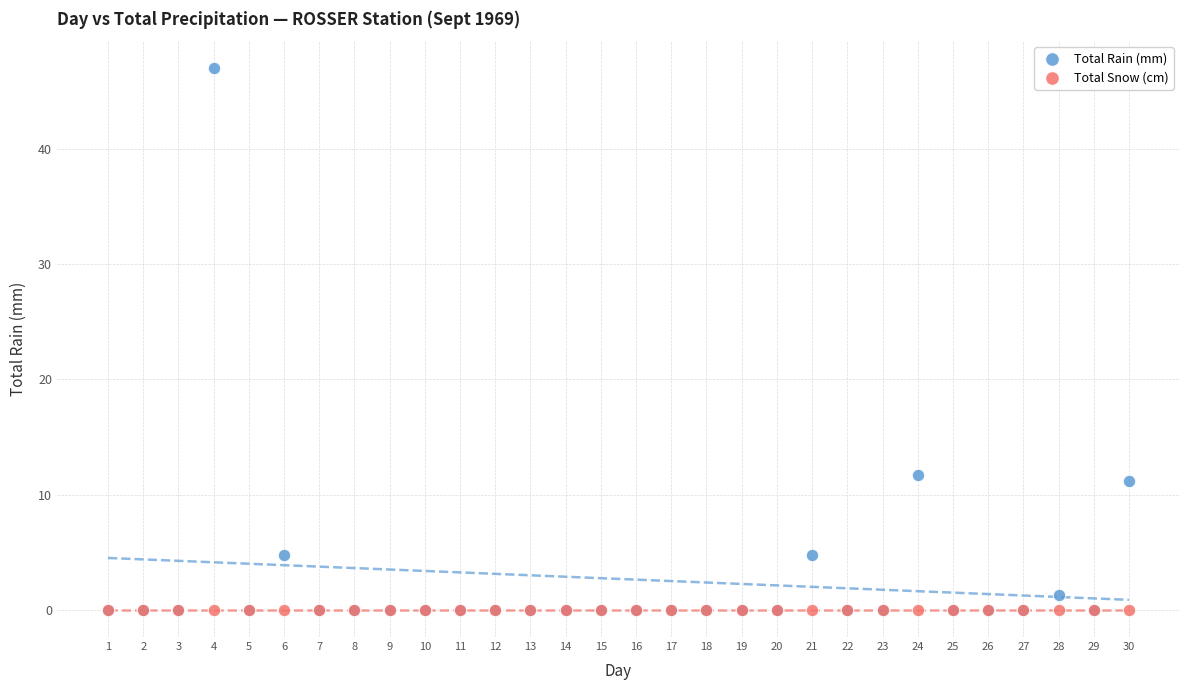

What are all the series names shown in the legend?

Total Rain (mm), Total Snow (cm)